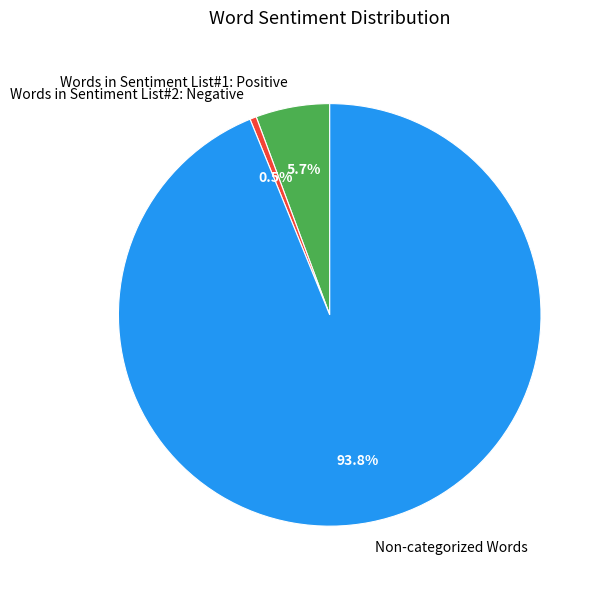

What is the majority slice?

Non-categorized Words